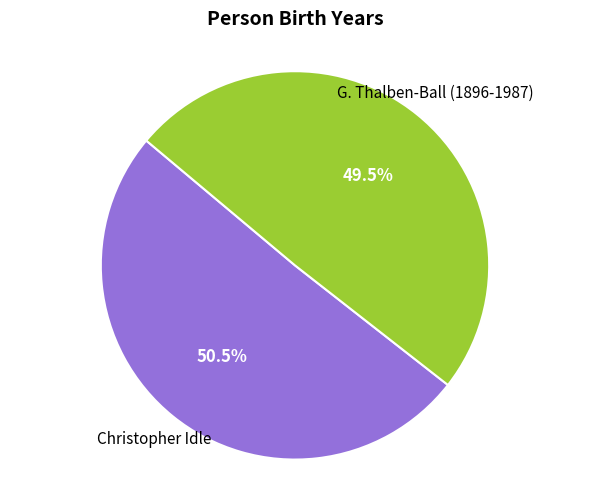

Is there a majority slice in this chart?

Yes